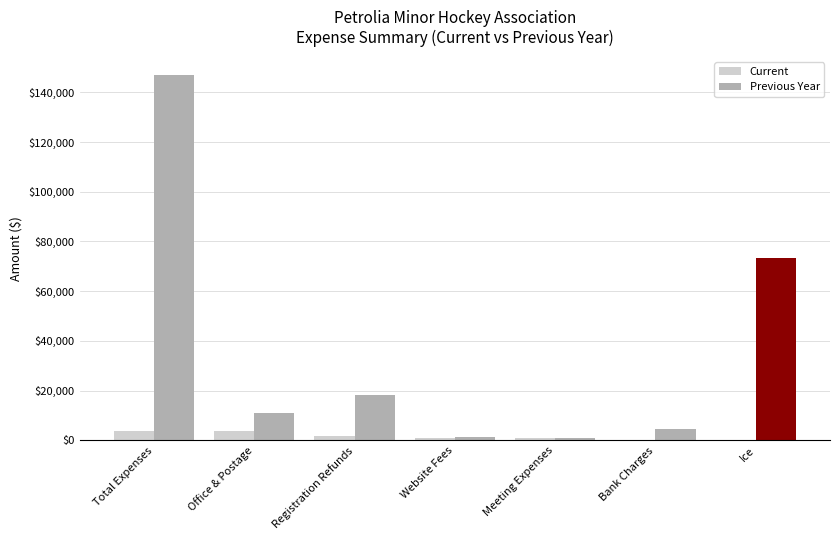

Is it true that Previous Year equals 146923.8 at Total Expenses?

True